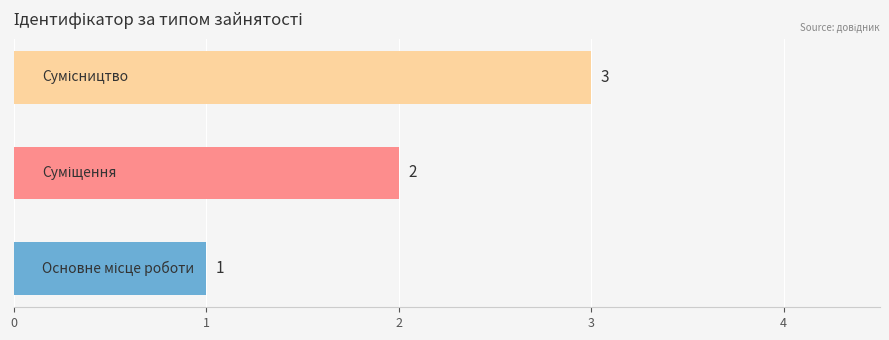

Count the values in the range 1 to 3.

3